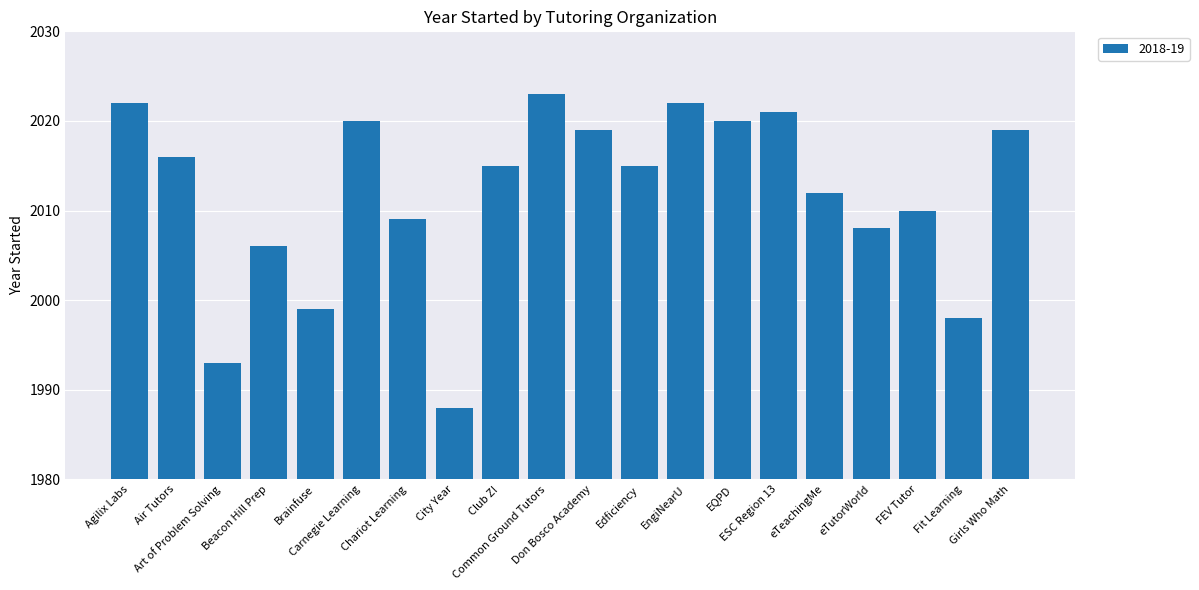

Reading left to right, transcribe all the data shown in this chart.

Agilix Labs=2022	Air Tutors=2016	Art of Problem Solving=1993	Beacon Hill Prep=2006	Brainfuse=1999	Carnegie Learning=2020	Chariot Learning=2009	City Year=1988	Club Z!=2015	Common Ground Tutors=2023	Don Bosco Academy=2019	Edficiency=2015	EngiNearU=2022	EQPD=2020	ESC Region 13=2021	eTeachingMe=2012	eTutorWorld=2008	FEV Tutor=2010	Fit Learning=1998	Girls Who Math=2019